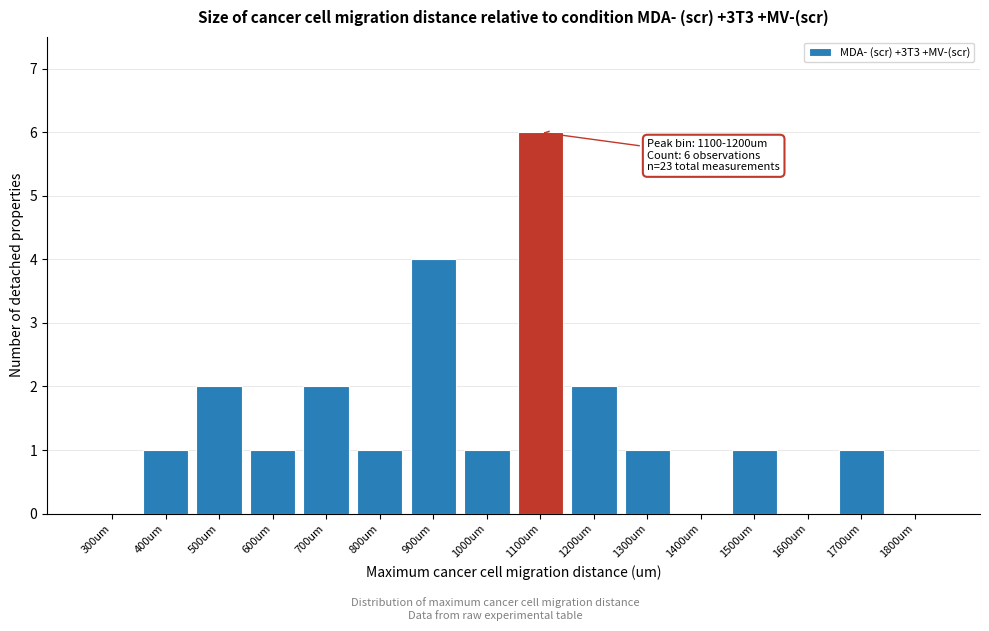

Reading left to right, extract all data points from this chart.

300um=0	400um=1	500um=2	600um=1	700um=2	800um=1	900um=4	1000um=1	1100um=6	1200um=2	1300um=1	1400um=0	1500um=1	1600um=0	1700um=1	1800um=0